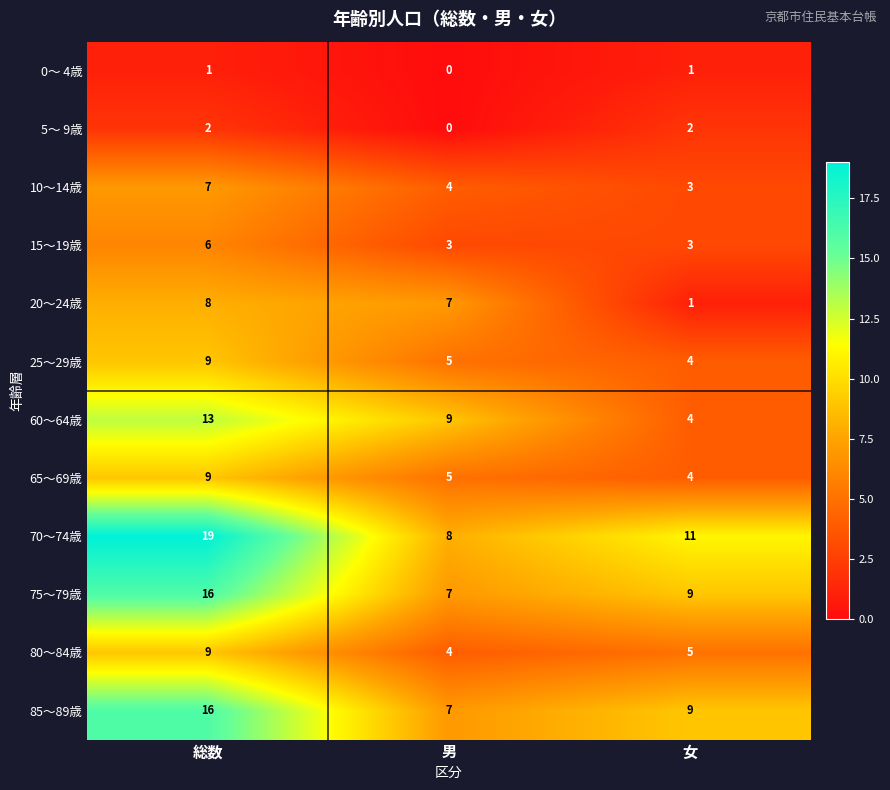

What is the greatest value displayed?

19